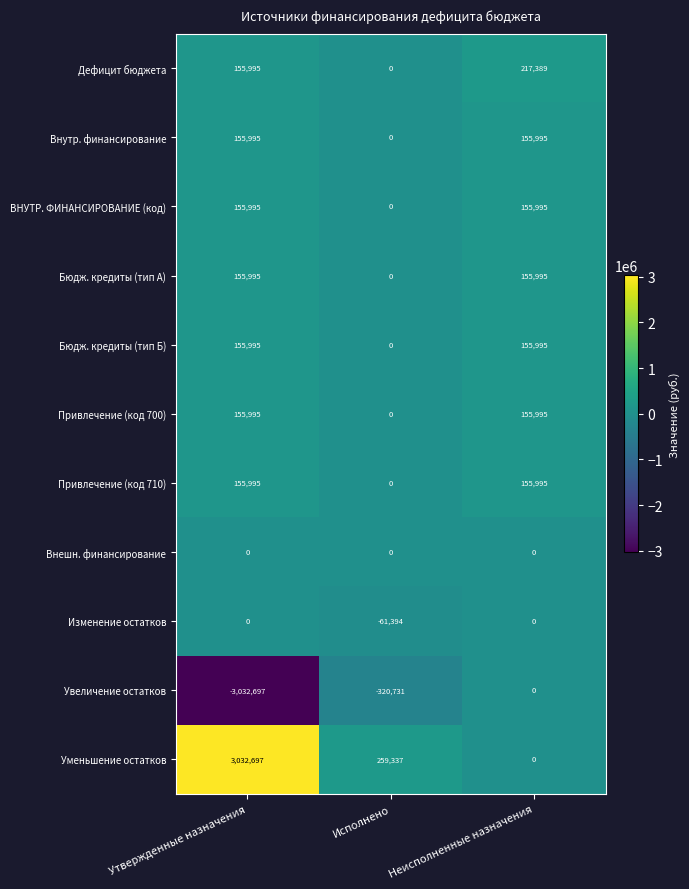

How many data points in Привлечение (код 700) are less than 155995?

1